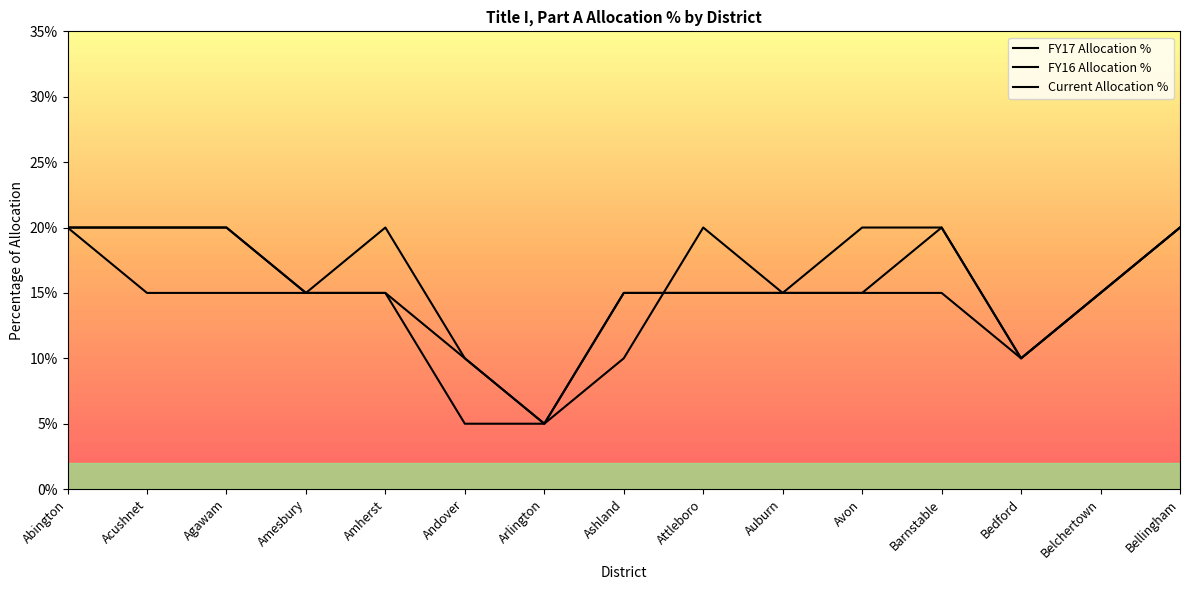

At which label does Current Allocation % reach its peak?

Abington